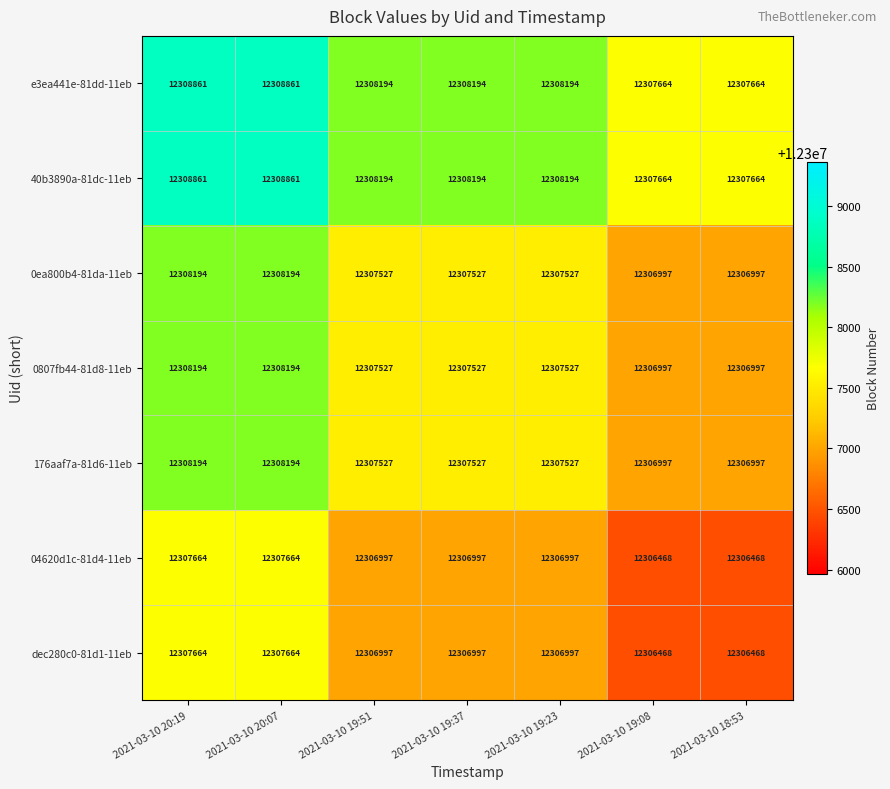

The 0807fb44-81d8-11eb series shows 22042692 at 2021-03-10 20:19. True or false?

False